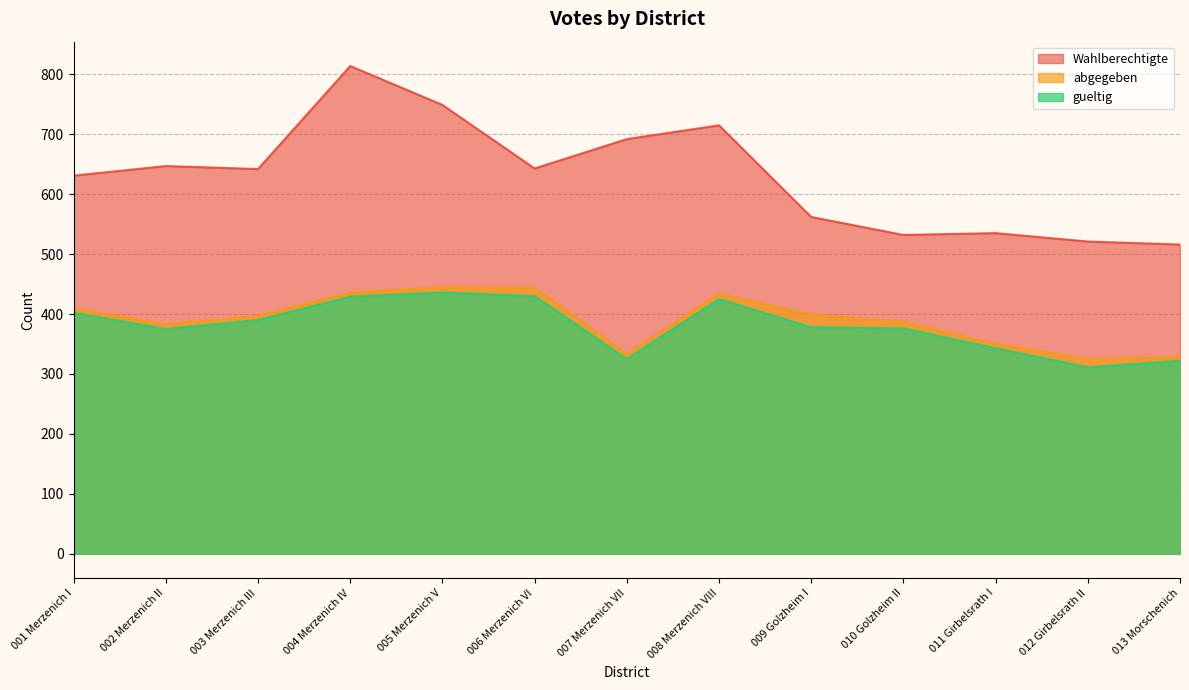

How many lines are shown in the chart?

3